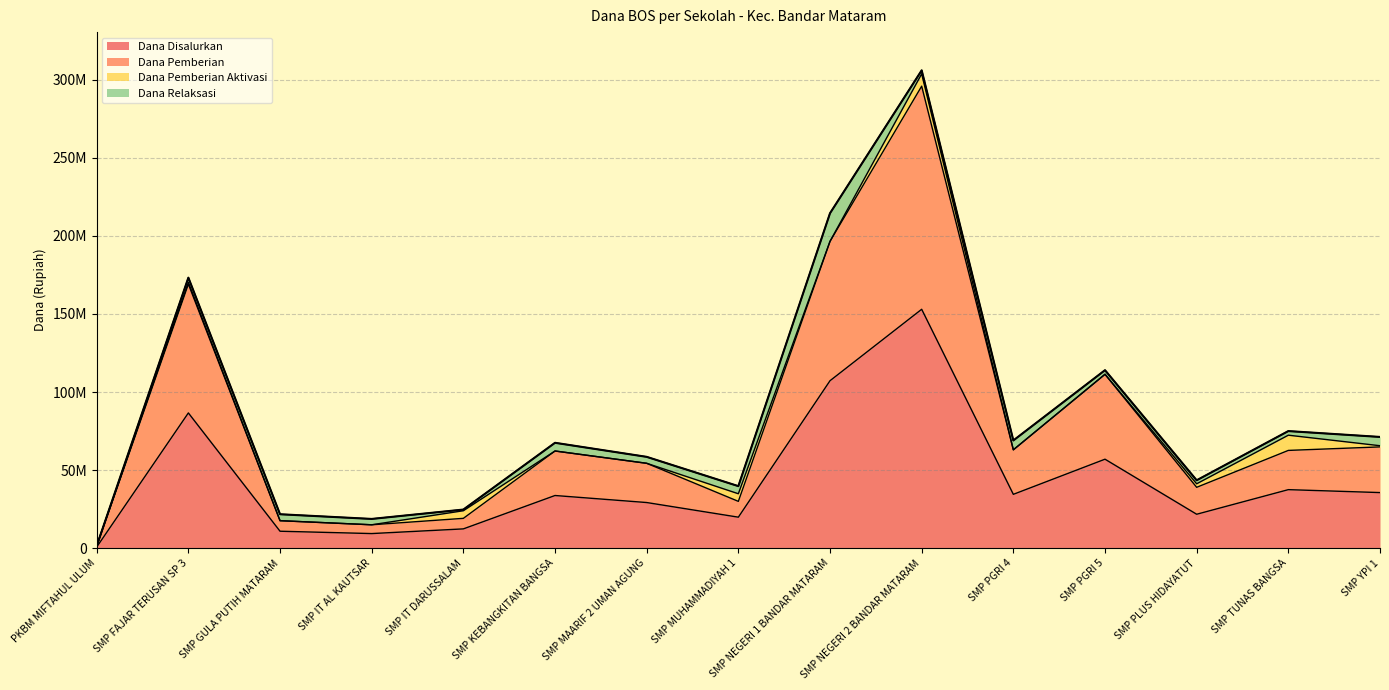

Does the chart display data point markers on the line(s)?

No